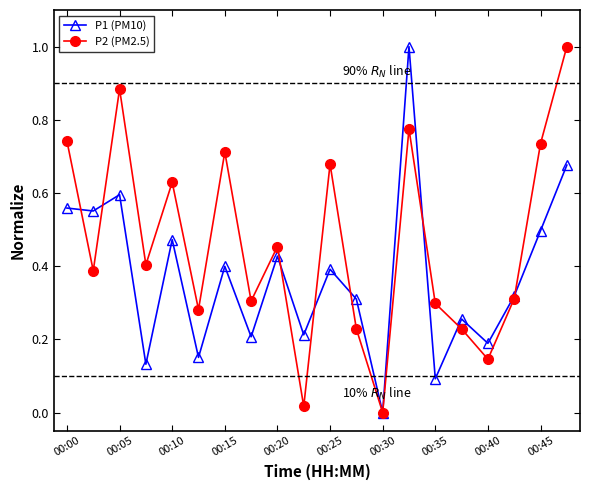

Rank the series by their average value, from highest to lowest.

P2 (PM2.5), P1 (PM10)